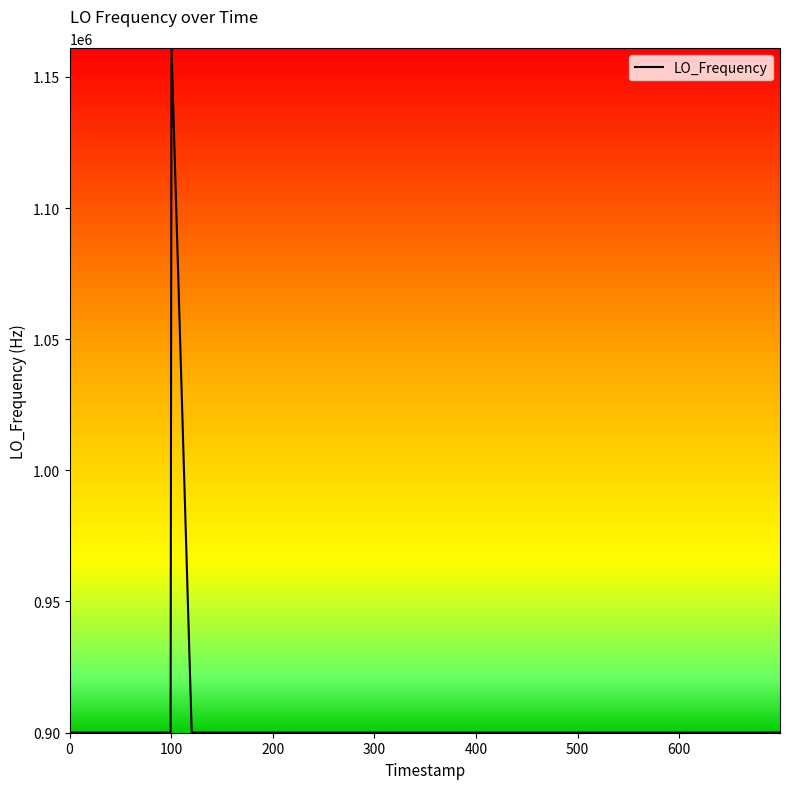

What is the difference between the maximum and minimum values?

260828.9